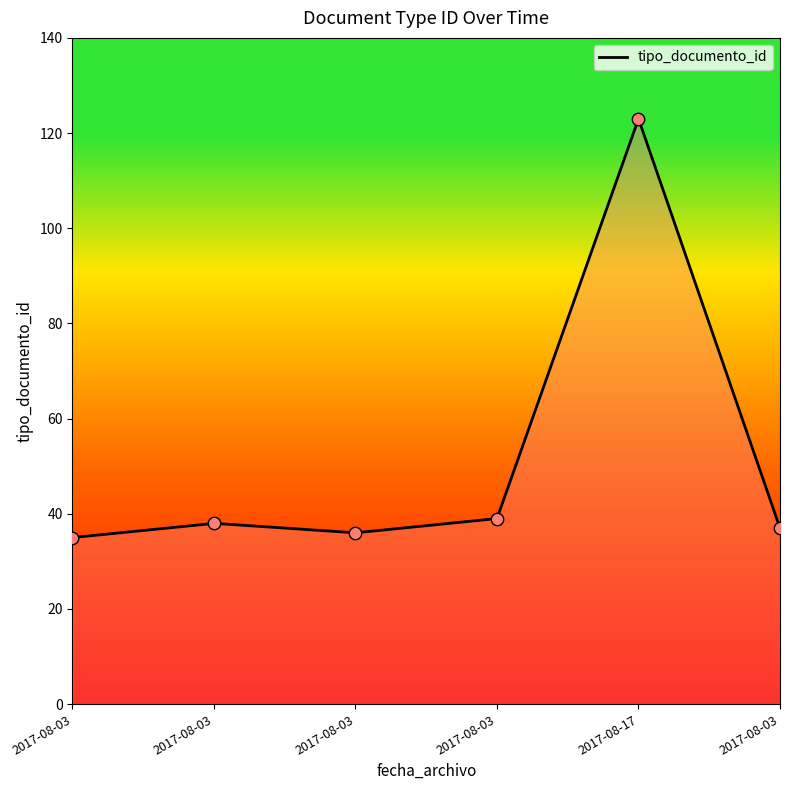

What is the change in value from 2017-08-03 to 2017-08-17?

+84